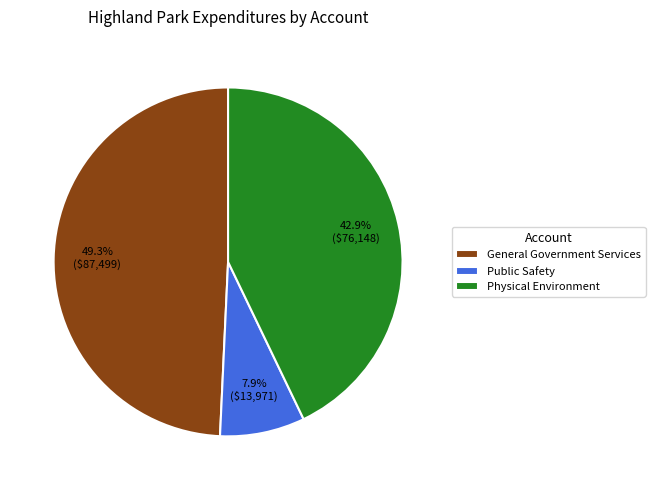

To the nearest percent, what portion does Physical Environment represent?

43%